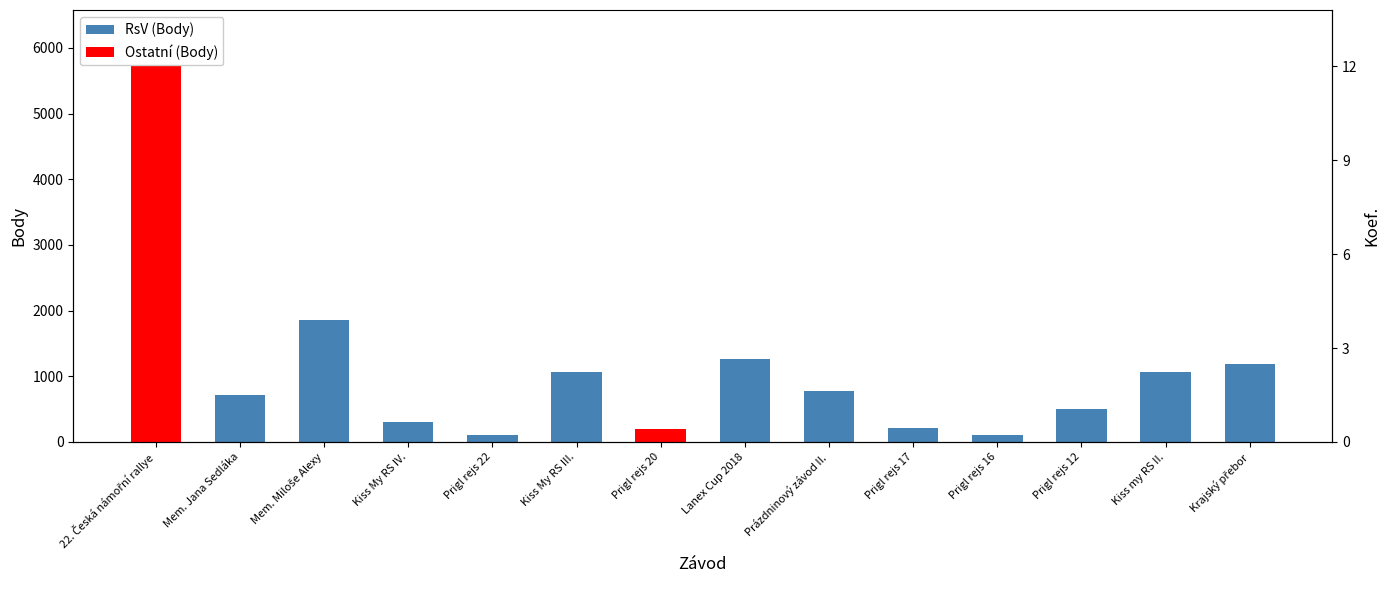

Which category has the highest value in the RsV (Body) series?

Mem. Miloše Alexy